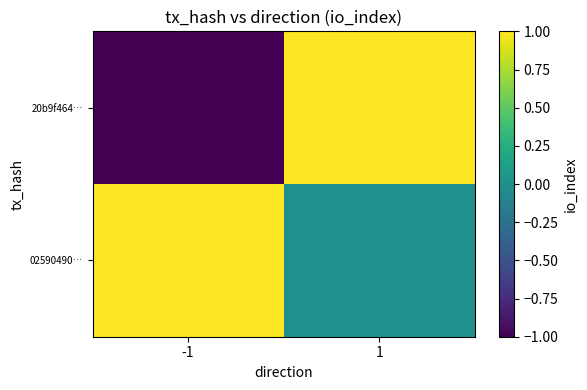

Between -1 and 1, which series saw the biggest shift?

20b9f464…